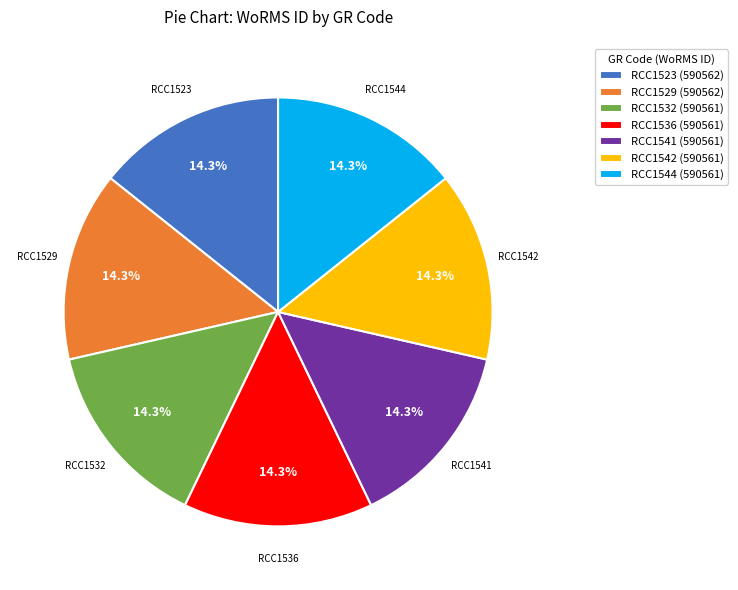

Count the number of slices in the pie.

7